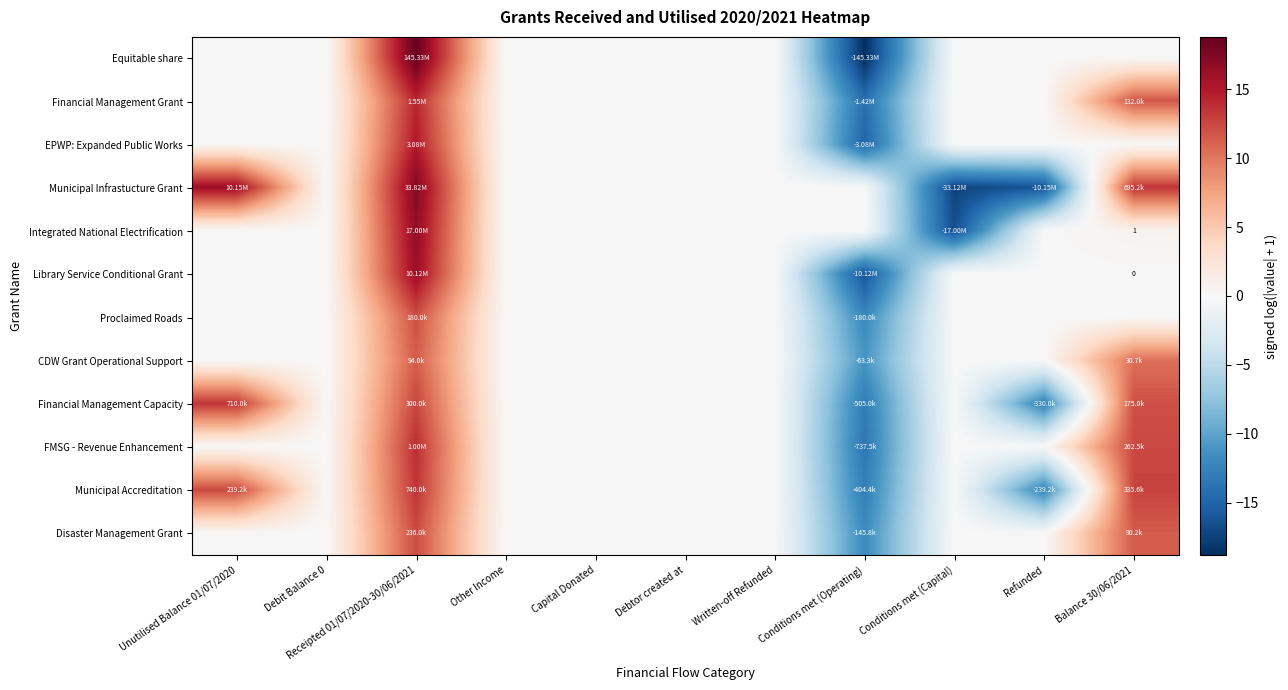

Which series has the largest total across all categories?

Municipal Infrastucture Grant